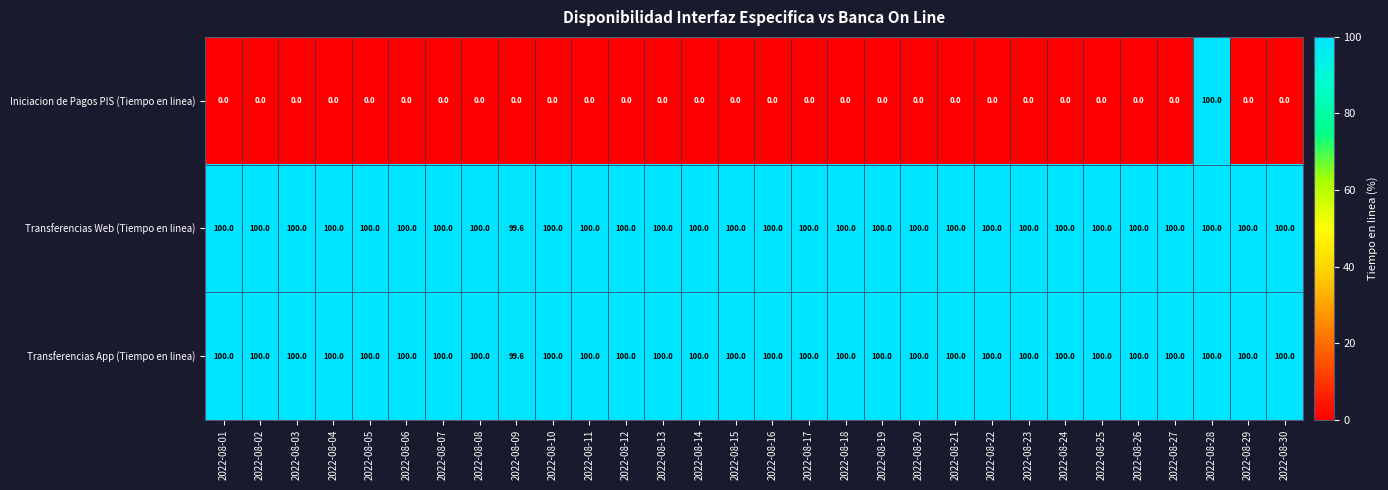

Read the Transferencias Web (Tiempo en linea) value at 2022-08-03.

100.0